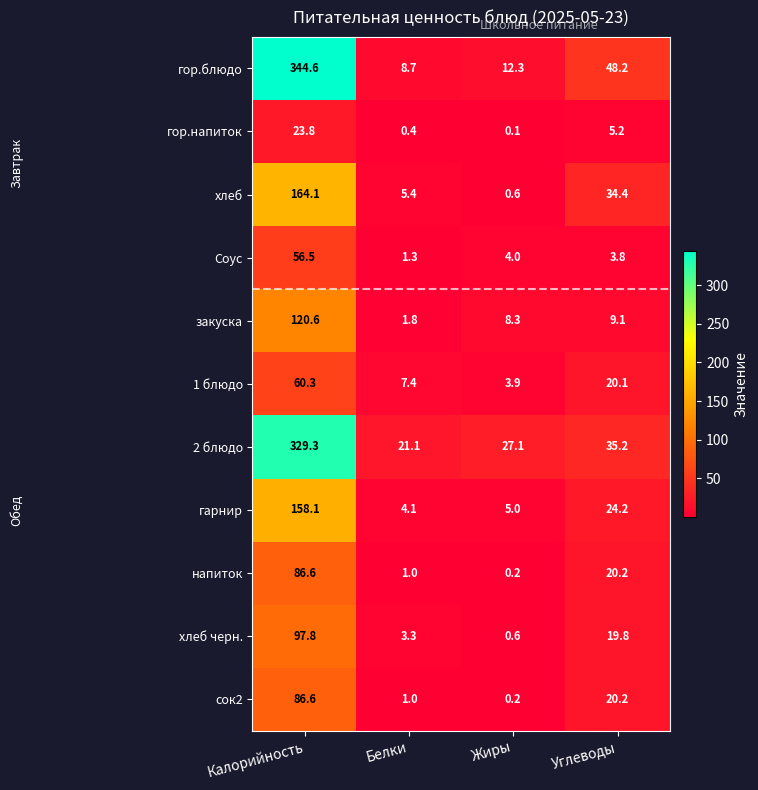

What is the difference between the highest and lowest values at Углеводы?

44.4